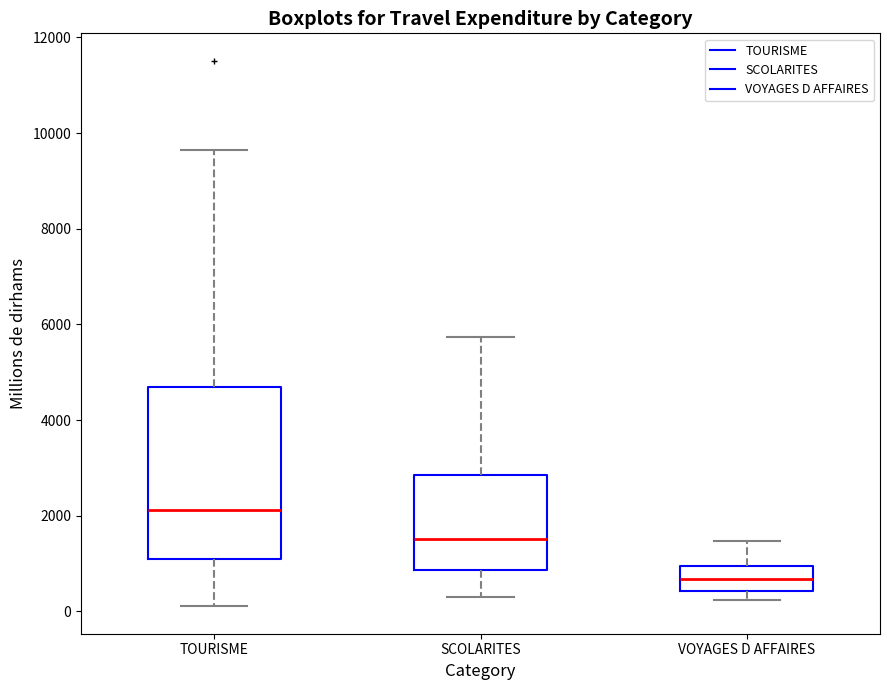

Reading left to right, transcribe this box plot: for each box, give where its median line is, the range the box spans, and where its two whiskers end, as read against the y-axis. The values are not printed on the chart, so give them approximately, as read against the axis.

TOURISME: median 2200, box 1000 to 4600, whiskers 200 to 9600
SCOLARITES: median 1600, box 800 to 2800, whiskers 200 to 5800
VOYAGES D AFFAIRES: median 600, box 400 to 1000, whiskers 200 to 1400